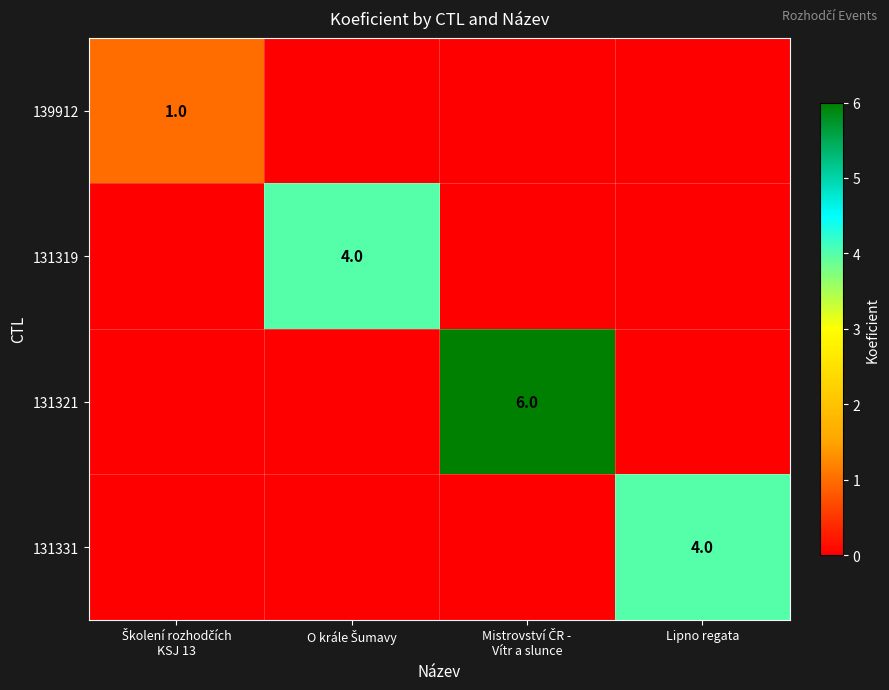

True or false: 131331 has a value of 4 at Lipno regata.

True